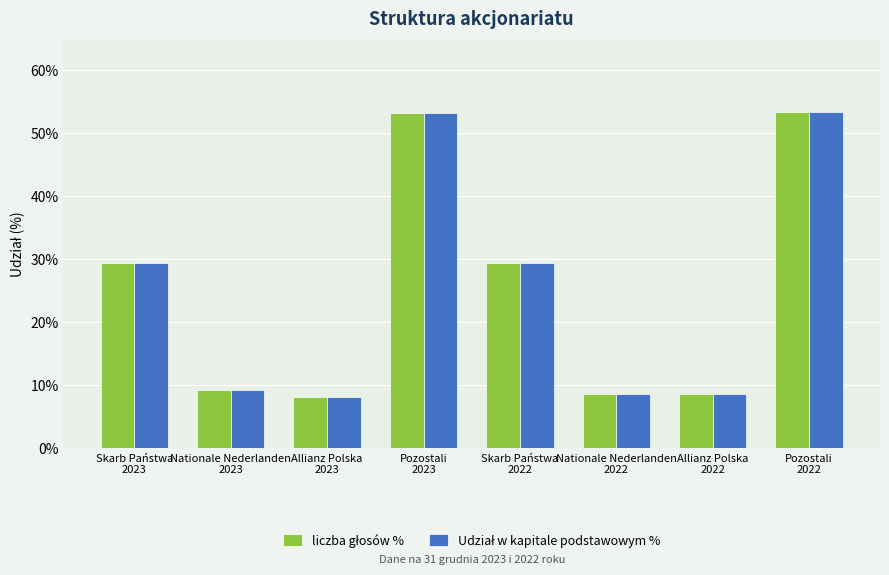

Which series has the widest spread of values?

liczba głosów %